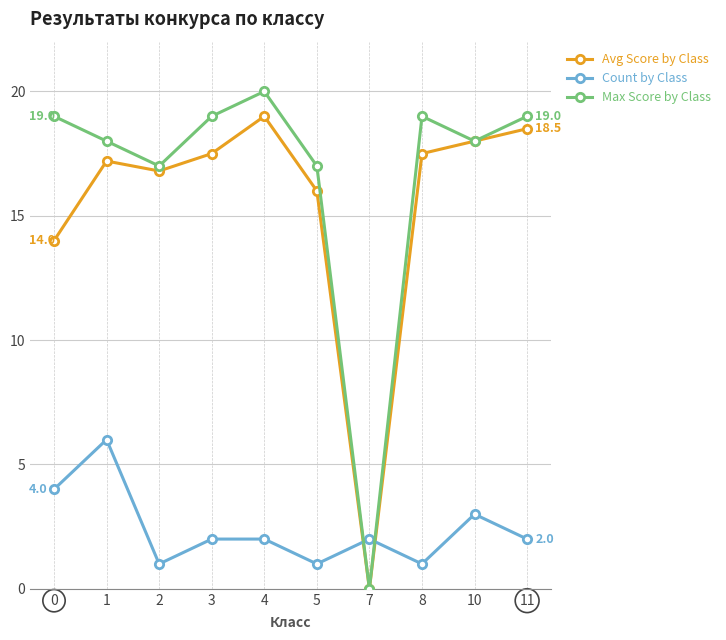

How many interior local valleys does the Max Score by Class series have?

3